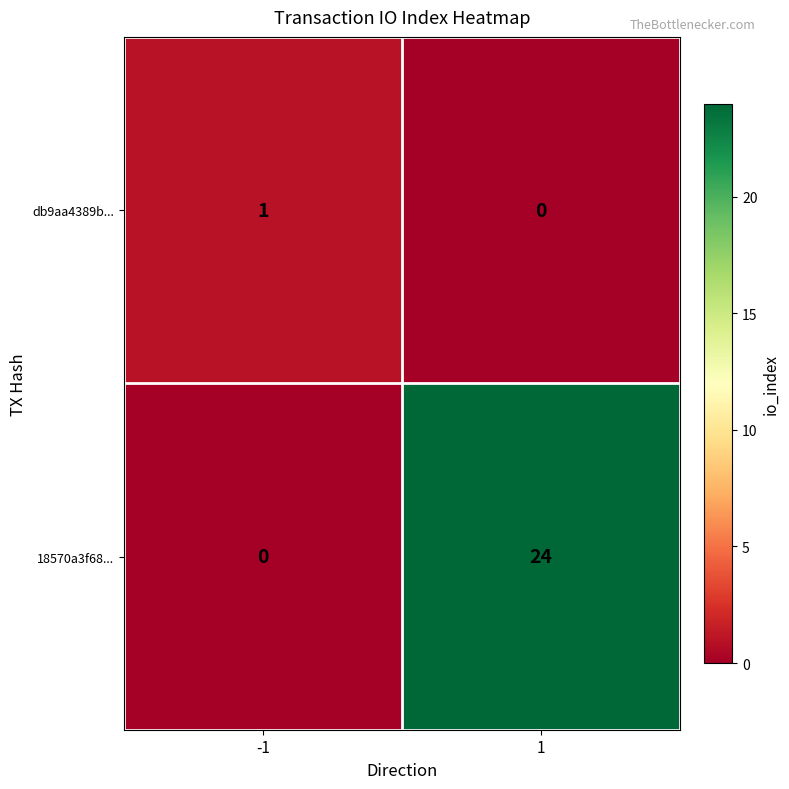

At 1, list the series in order from largest to smallest.

18570a3f68..., db9aa4389b...